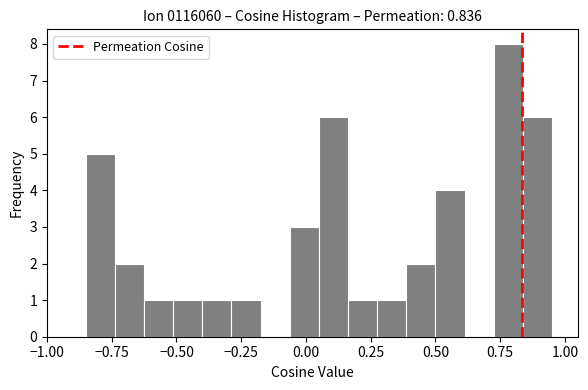

Around what value on the x-axis is the tallest bar? Give the approximate position of its centre, as read against the axis.

0.80